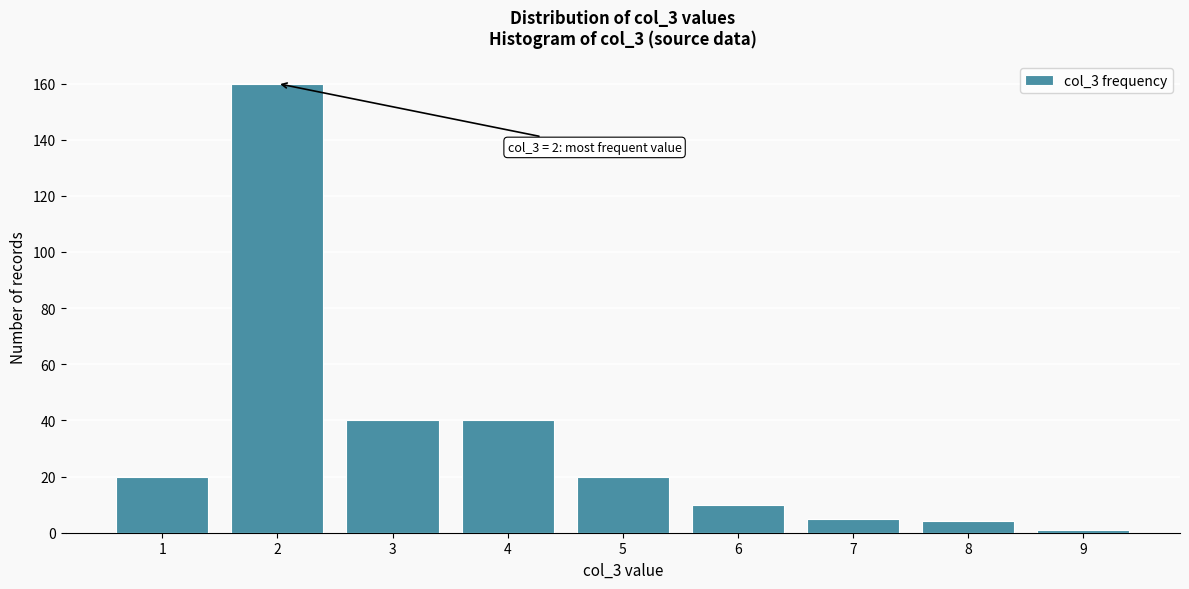

Reading right to left, list all the values displayed in this chart.

9=1	8=4	7=5	6=10	5=20	4=40	3=40	2=160	1=20